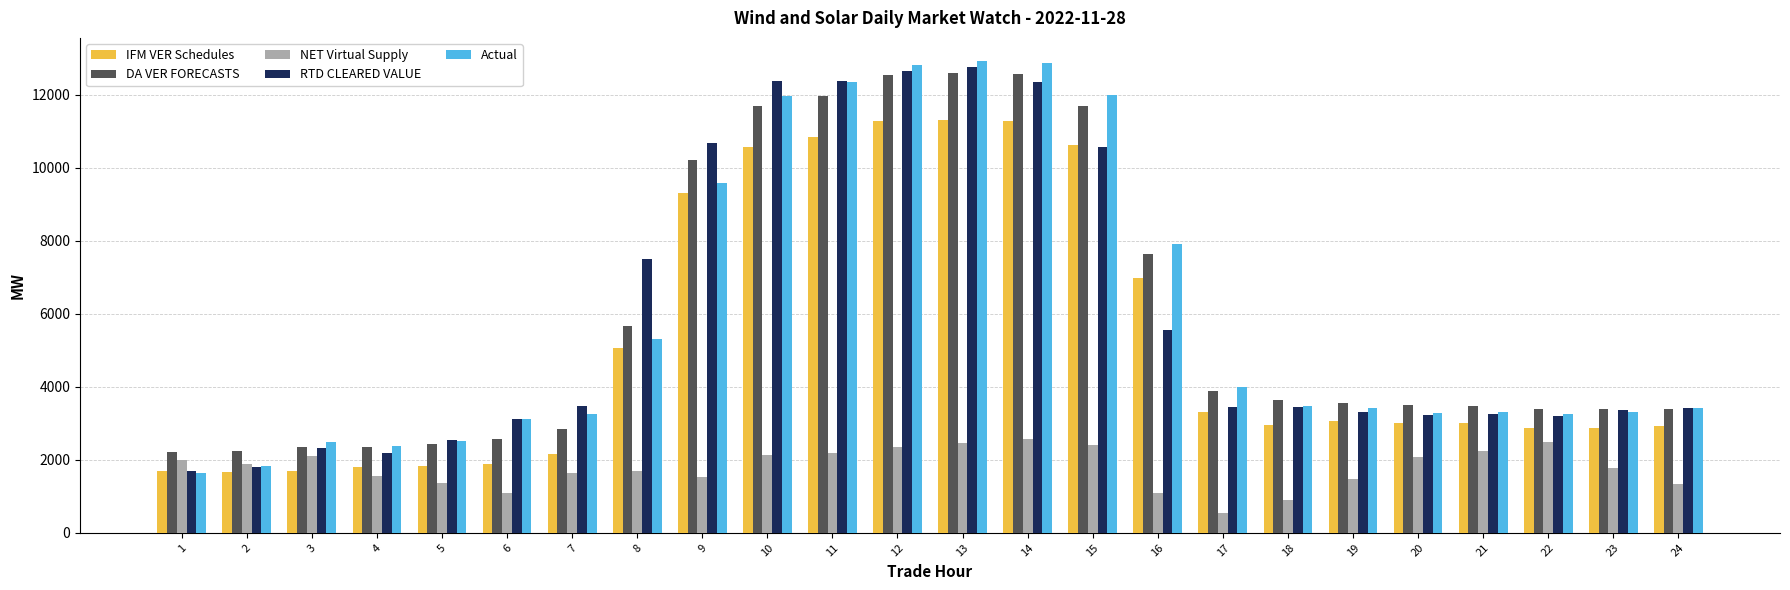

What is the difference between the highest and lowest values at 4?

819.7